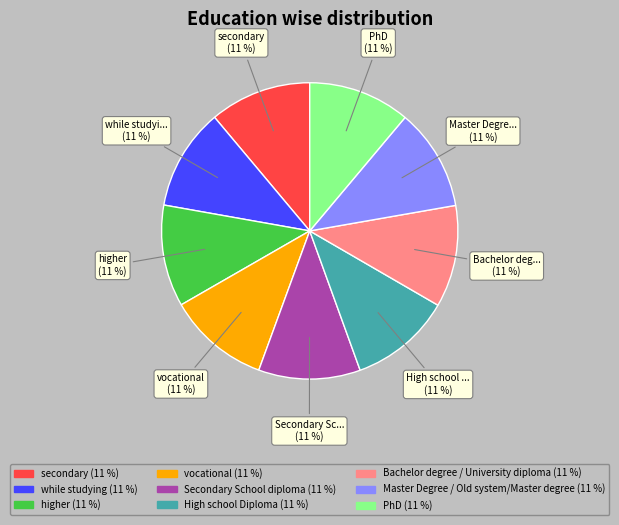

How many segments does this pie chart have?

9